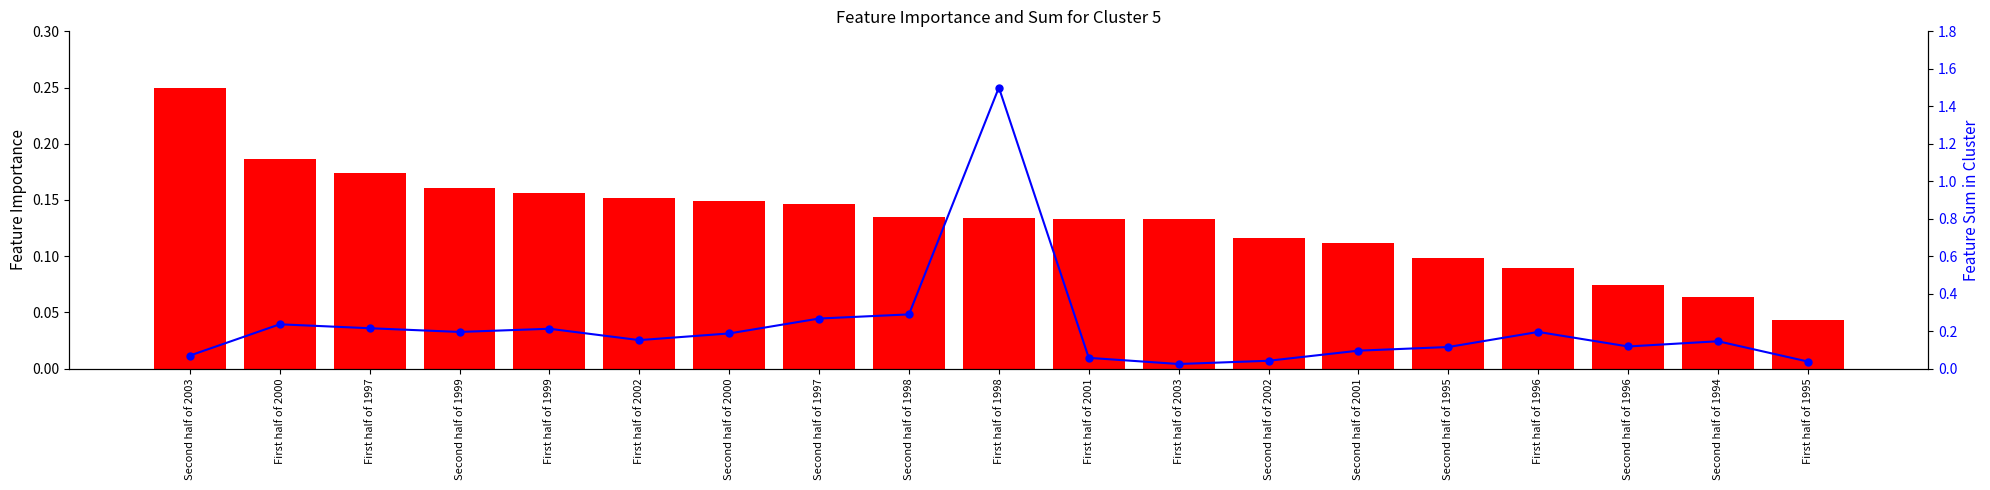

Reading left to right, transcribe all the data shown in this chart.

Total No. of Cases: 0.2	0.2	0.2	0.2	0.2	0.2	0.1	0.1	0.1	0.1	0.1	0.1	0.1	0.1	0.1	0.1	0.1	0.1	0.0
Amount Collectible (normalized): 0.1	0.2	0.2	0.2	0.2	0.2	0.2	0.3	0.3	1.5	0.1	0.0	0.0	0.1	0.1	0.2	0.1	0.1	0.0